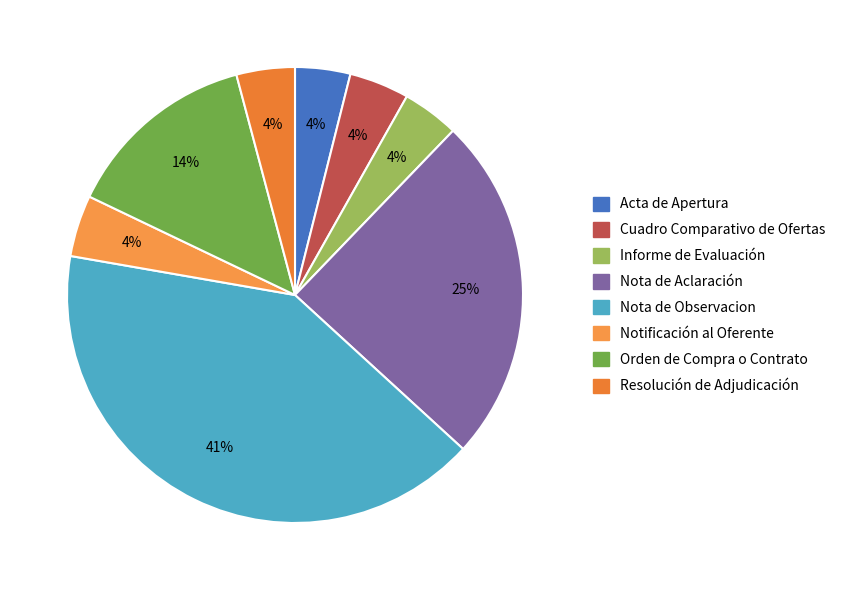

True or false: Resolución de Adjudicación accounts for 1% of the total.

False